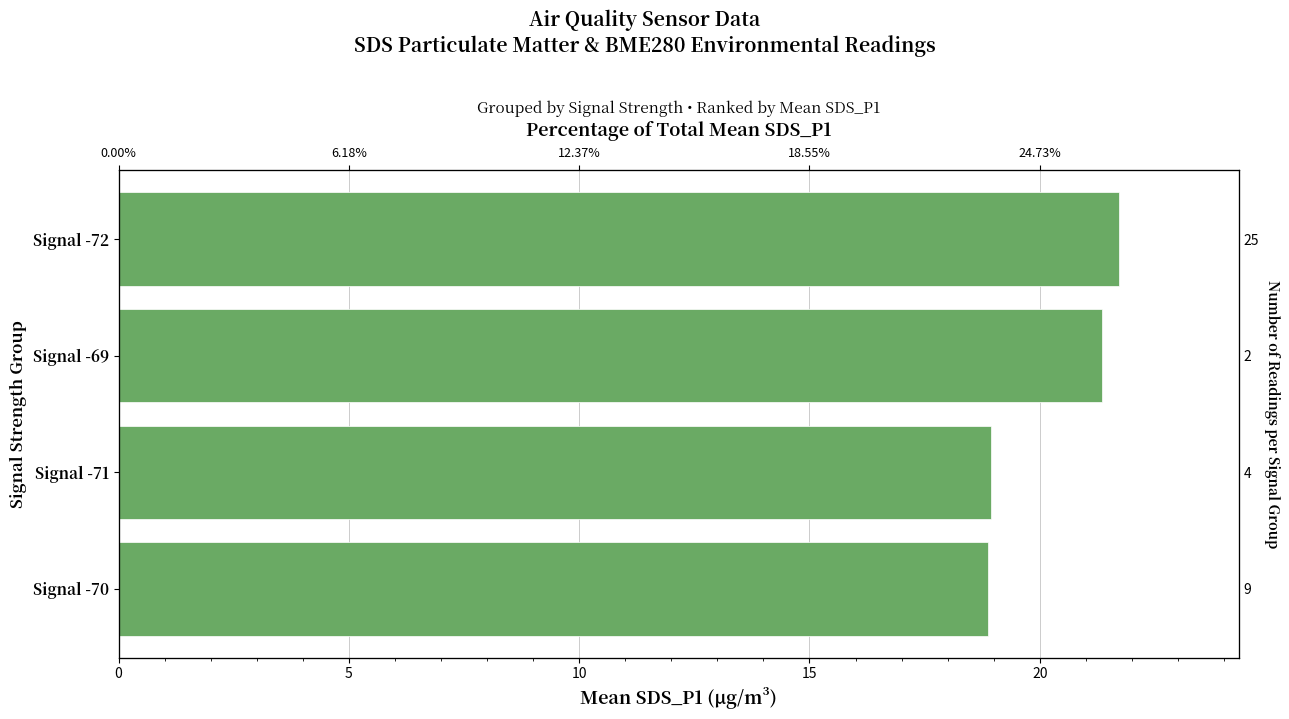

Count the number of data series in this chart.

1